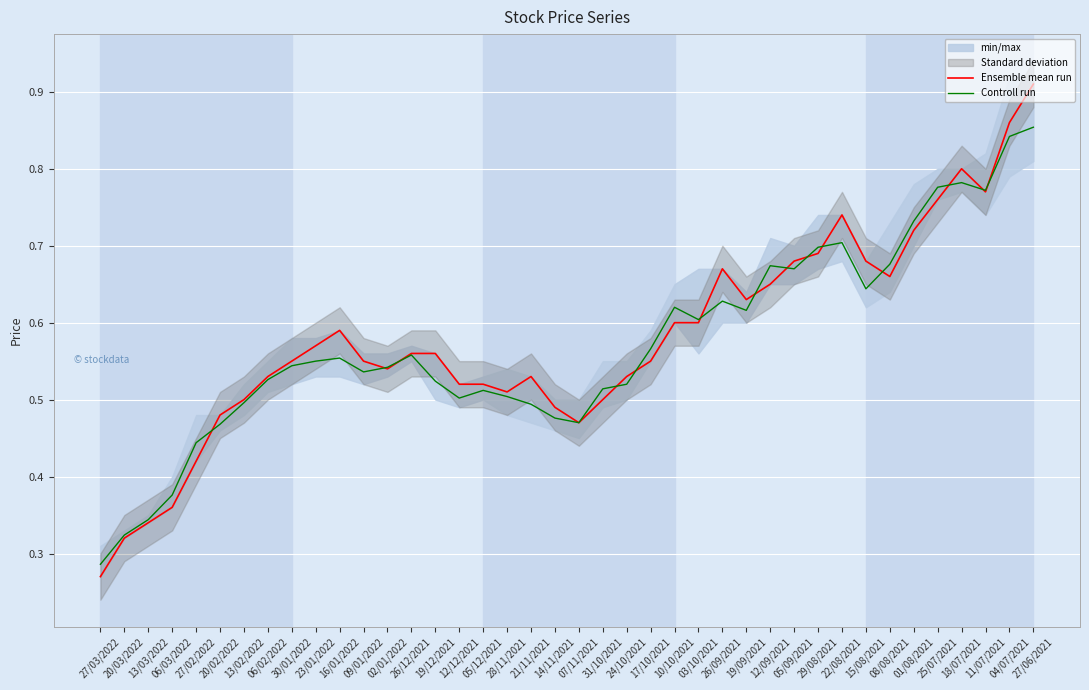

How many Controll run values are between 0 and 1?

40